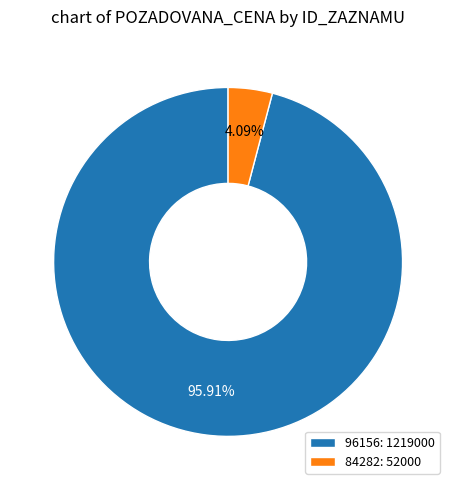

Is there any slice that represents more than half of the pie?

Yes